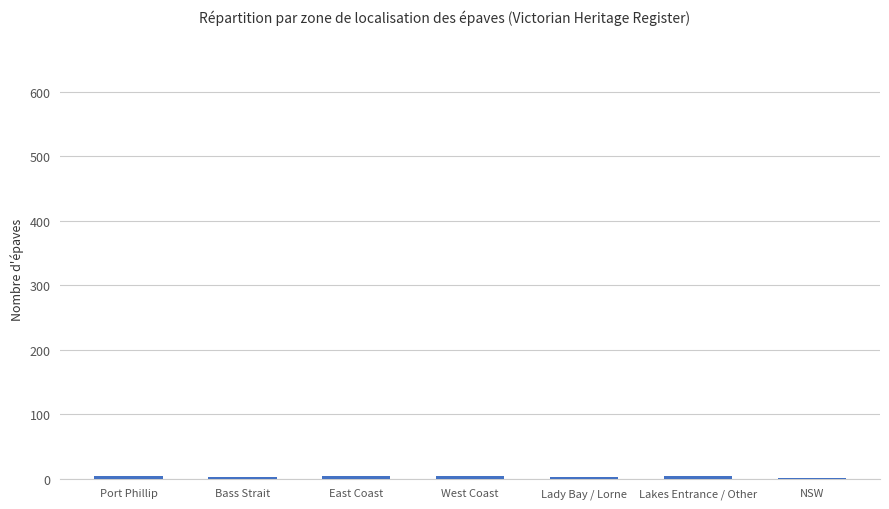

What is the ratio of the value at Lady Bay / Lorne to the value at NSW?

3.0